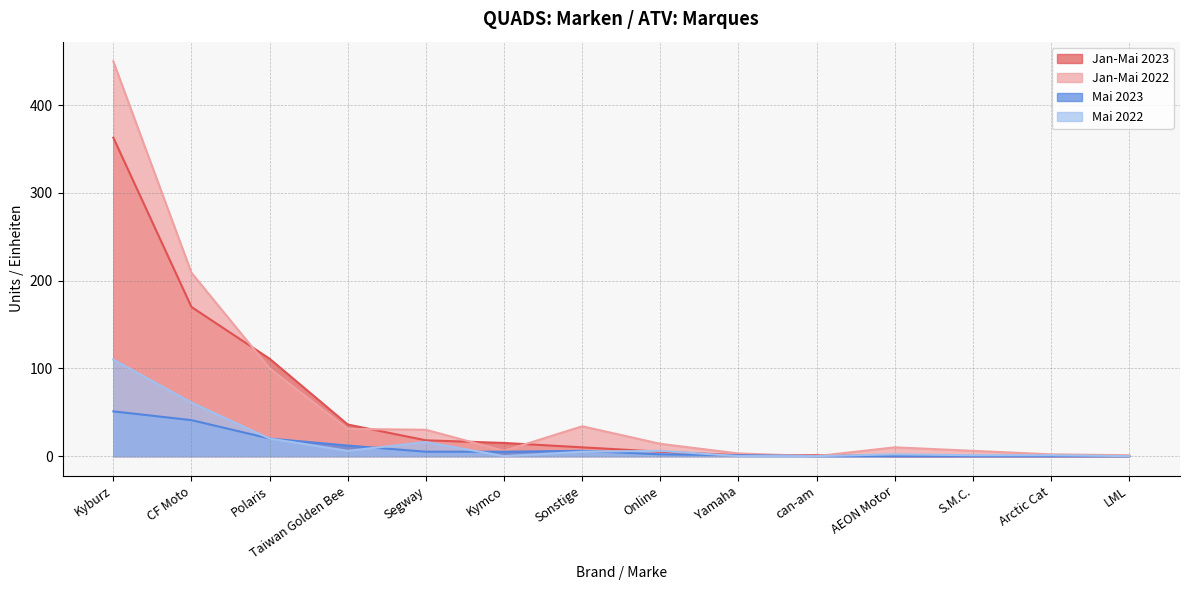

True or false: Mai 2022 has more than 1 interior local peaks.

True